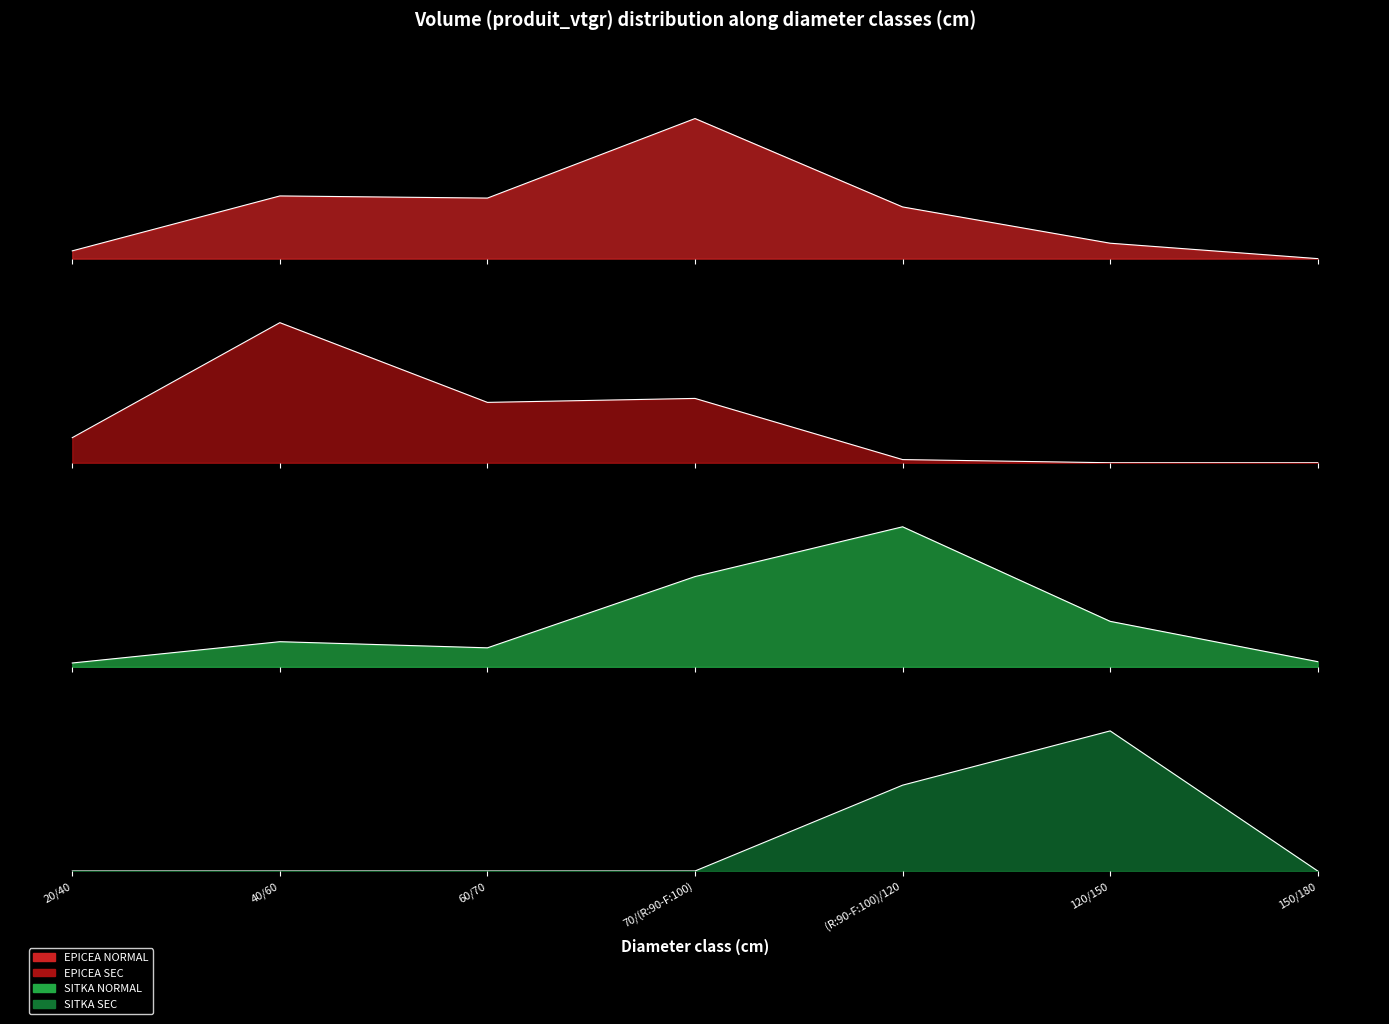

How many data points does each series have?

7